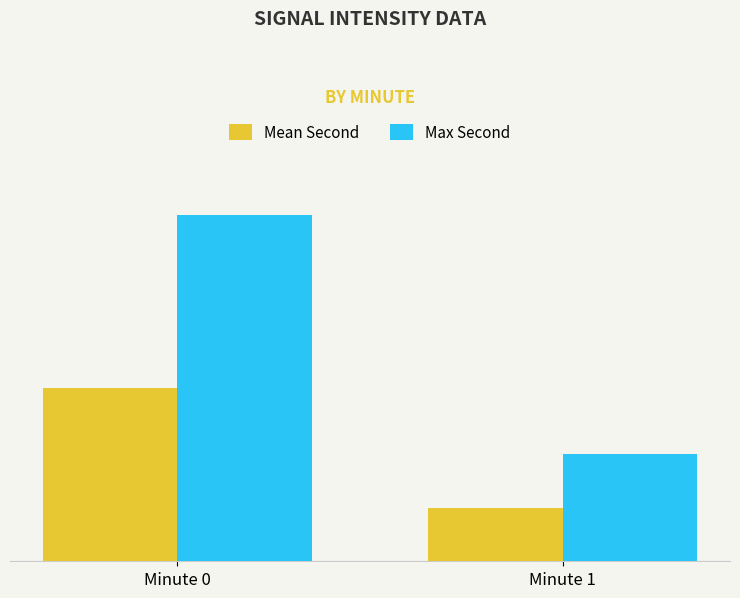

Which series has the widest spread of values?

Max Second